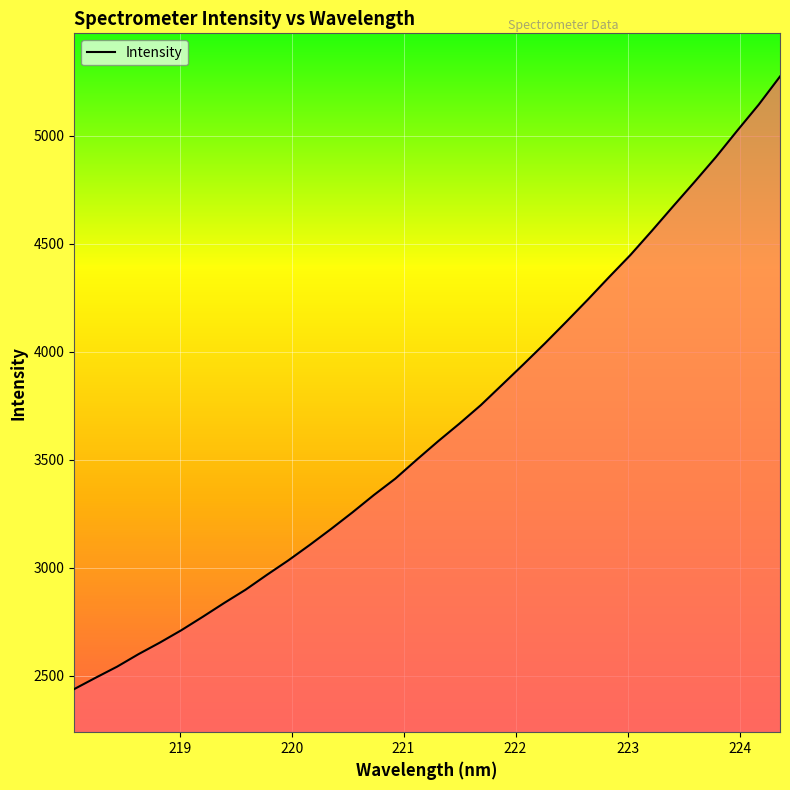

What is the smallest value displayed?

2437.8